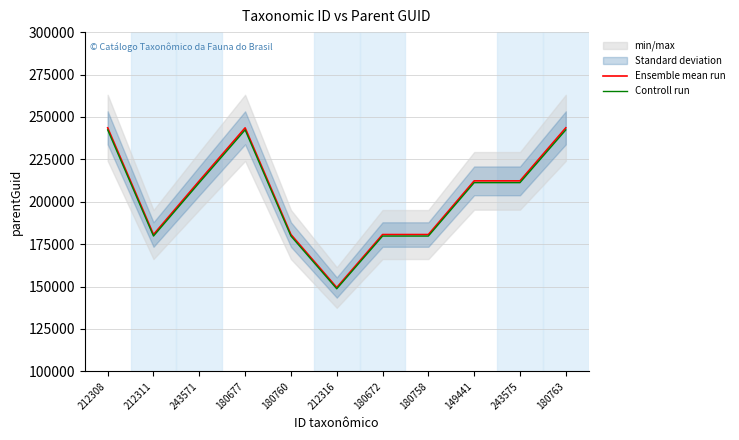

Between 180672 and 180763, which is larger?

180763